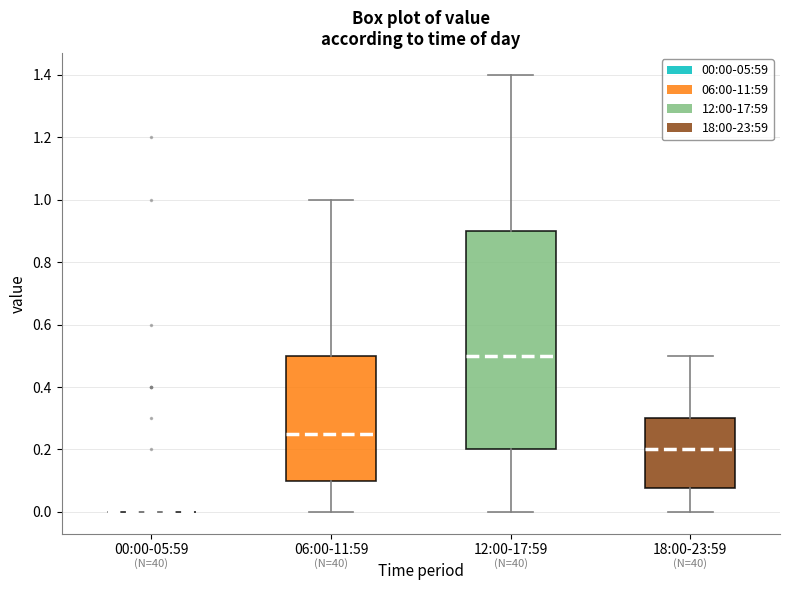

Comparing the boxes themselves (not the whiskers), which one is the tallest?

12:00-17:59